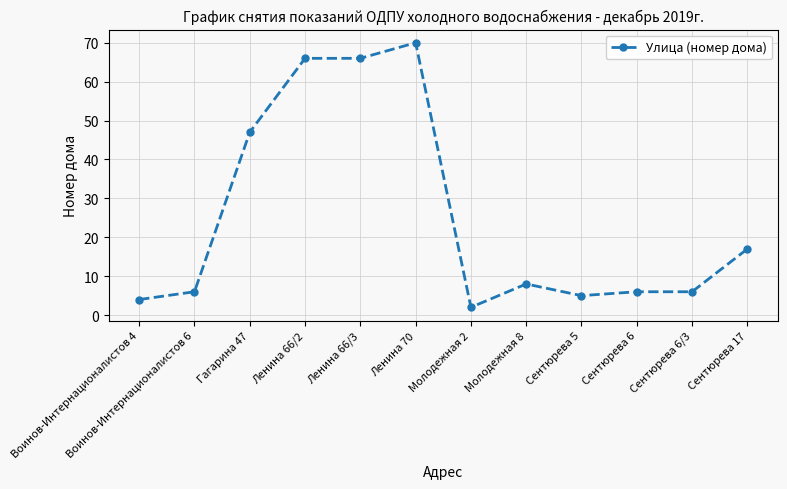

At which label is the value closest to 36?

Гагарина 47